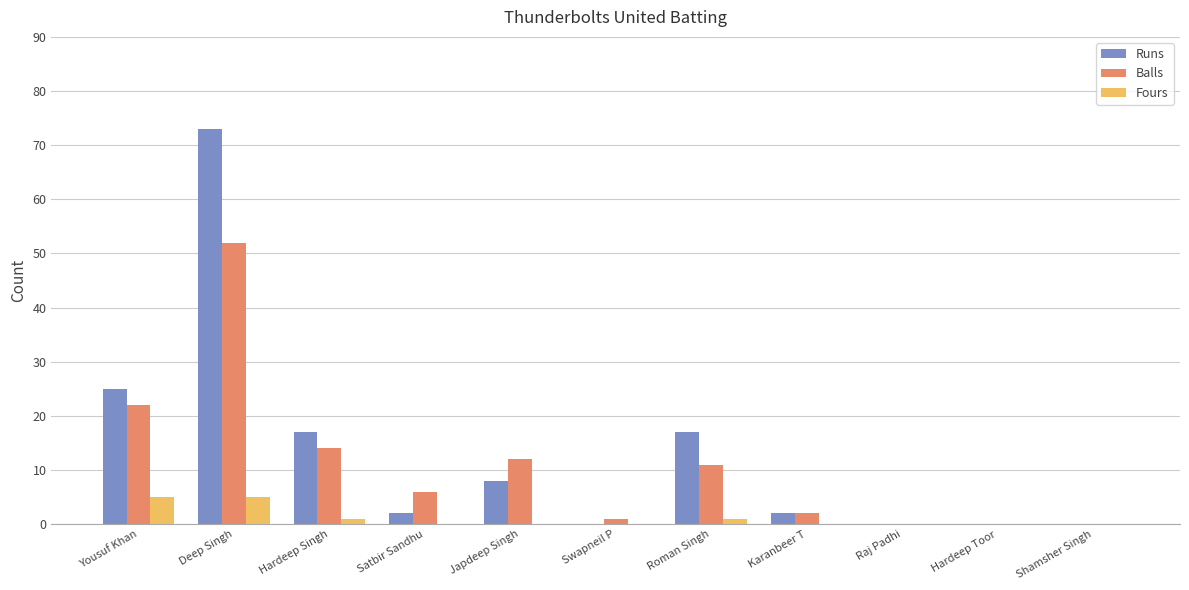

Between Deep Singh and Japdeep Singh, which series saw the biggest shift?

Runs